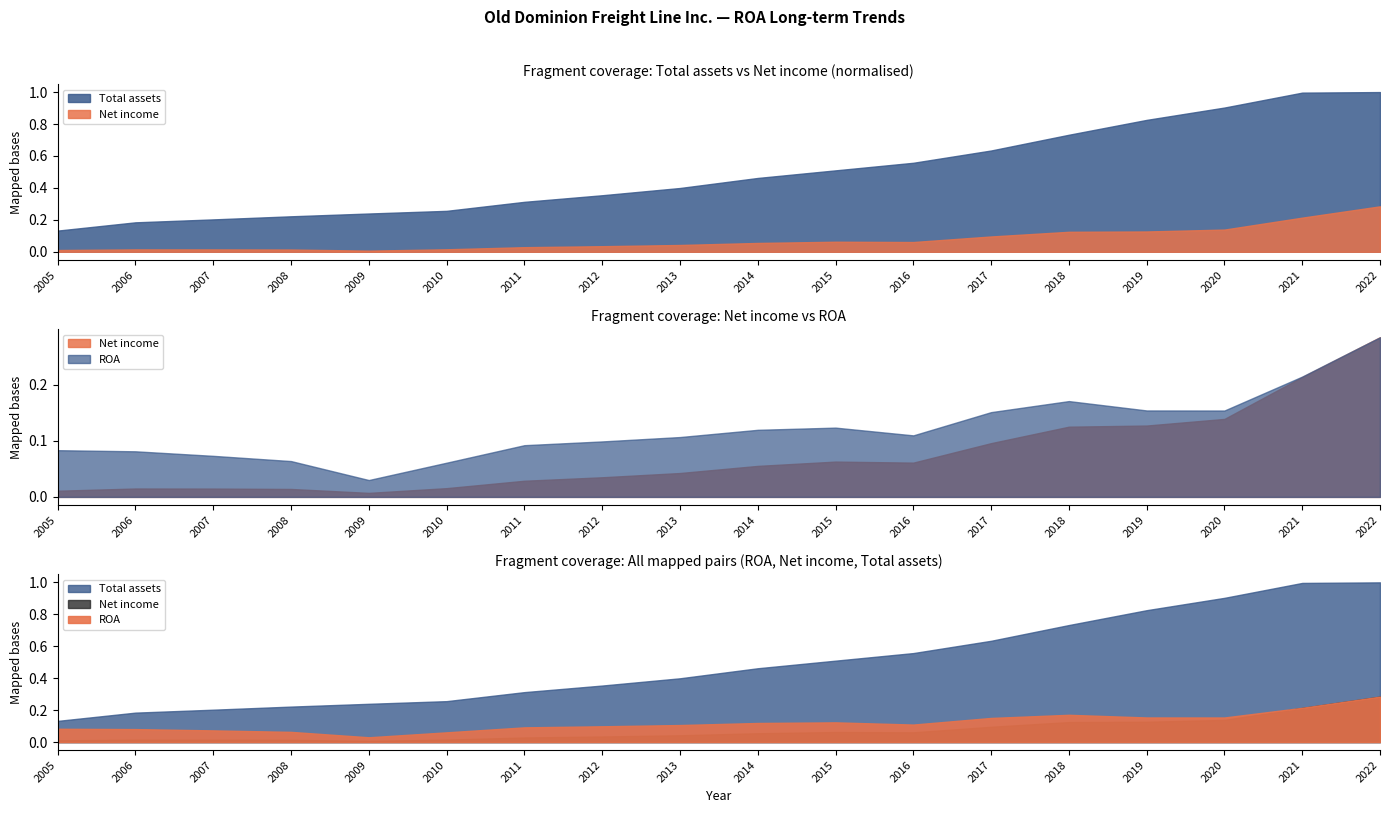

Rank the series by their maximum value, from lowest to highest.

ROA, Net income, Total assets